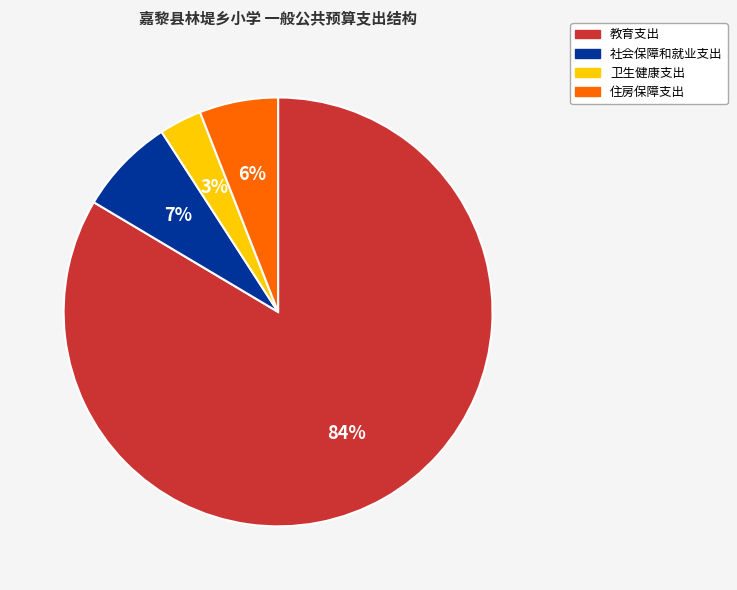

Rank the categories by value from lowest to highest.

卫生健康支出, 住房保障支出, 社会保障和就业支出, 教育支出